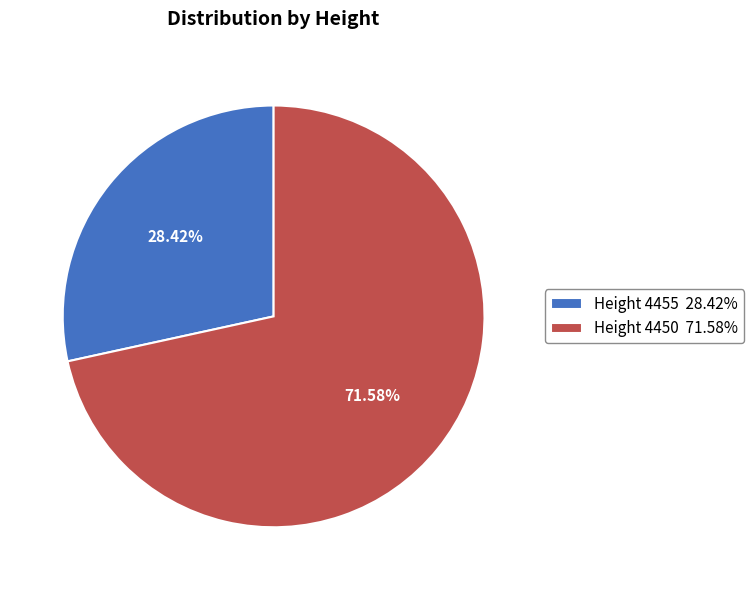

Rank the categories by value from highest to lowest.

Height 4450 71.58%, Height 4455 28.42%